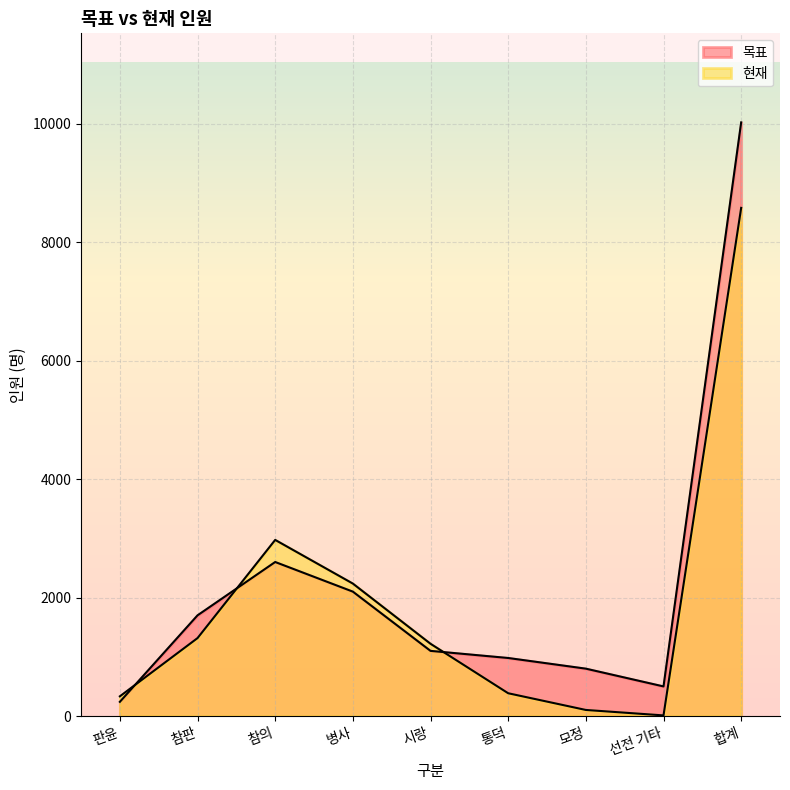

Which category has the highest value across all series?

합계